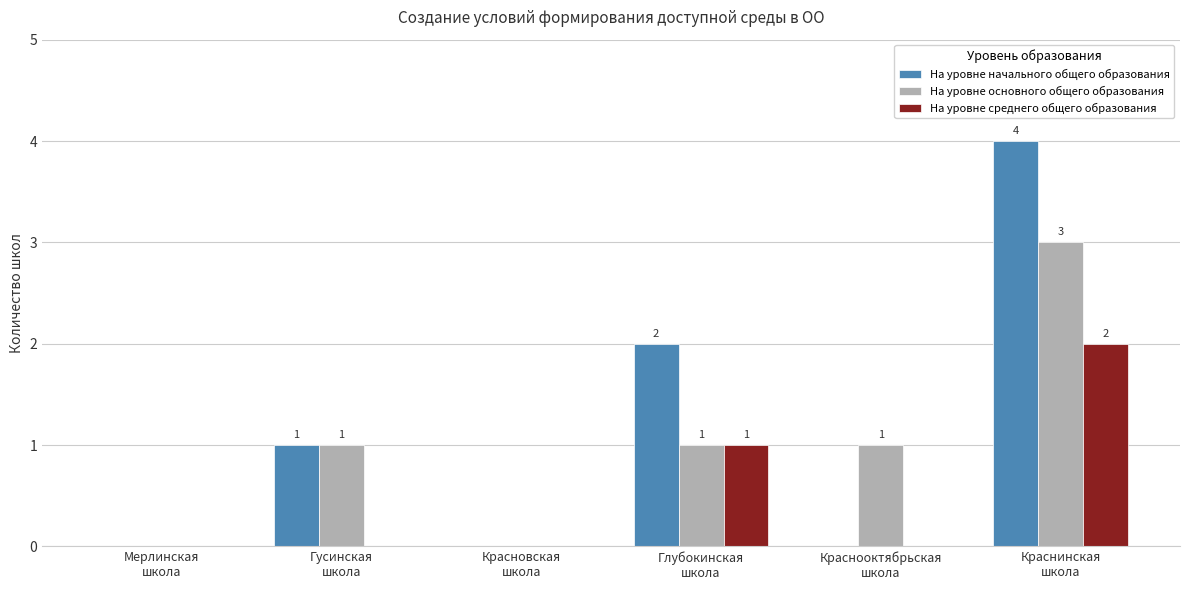

Reading left to right, extract all data points from this chart.

На уровне начального общего образования: Мерлинская
школа=0	Гусинская
школа=1	Красновская
школа=0	Глубокинская
школа=2	Краснооктябрьская
школа=0	Краснинская
школа=4
На уровне основного общего образования: Мерлинская
школа=0	Гусинская
школа=1	Красновская
школа=0	Глубокинская
школа=1	Краснооктябрьская
школа=1	Краснинская
школа=3
На уровне среднего общего образования: Мерлинская
школа=0	Гусинская
школа=0	Красновская
школа=0	Глубокинская
школа=1	Краснооктябрьская
школа=0	Краснинская
школа=2